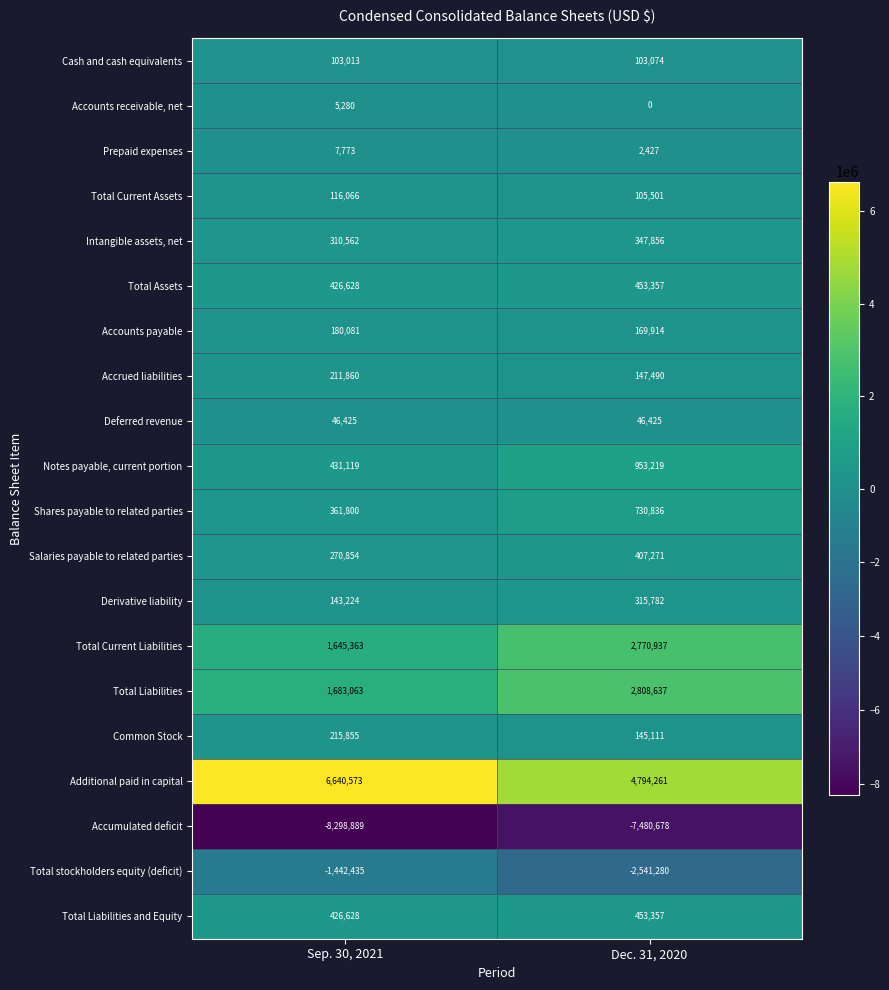

True or false: Accounts payable has a value of 118067 at Sep. 30, 2021.

False